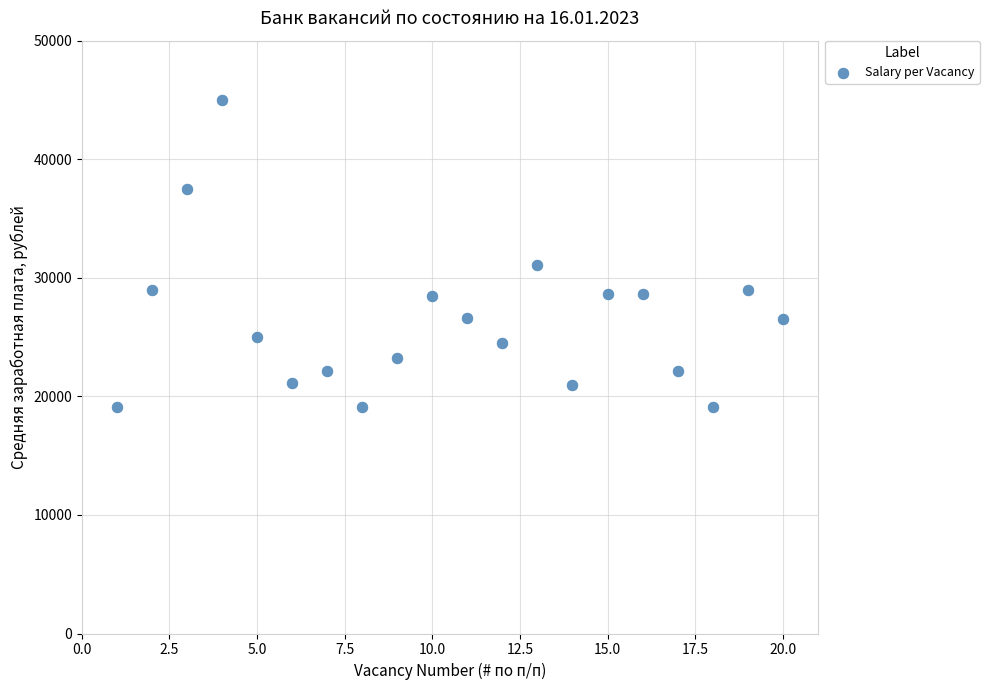

What is the range of X values (max minus min)?

19.0